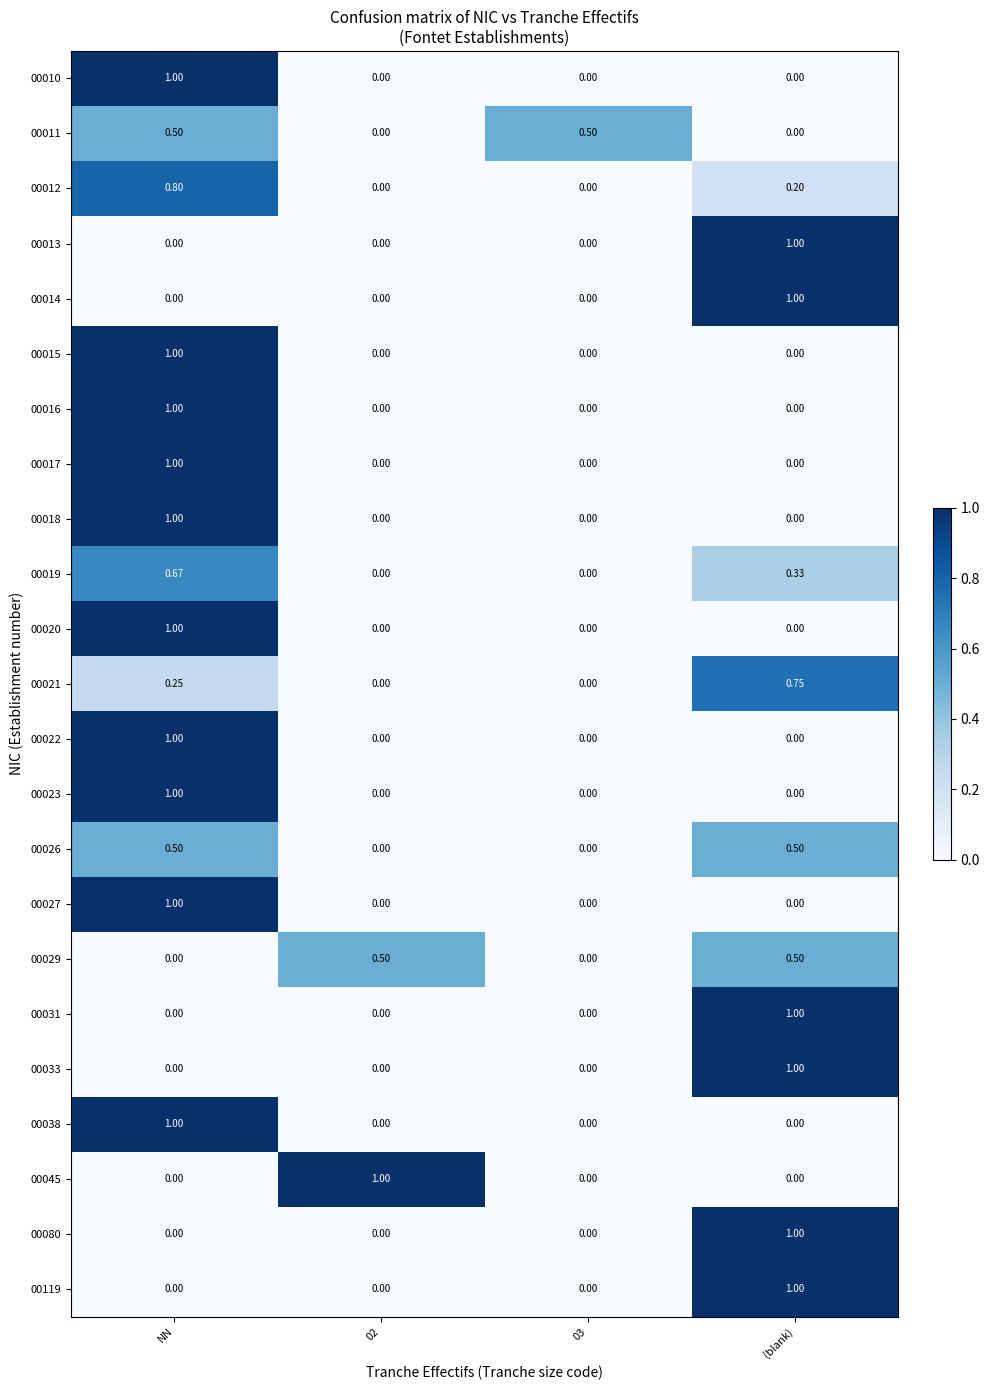

At which label does 00033 reach its peak?

(blank)